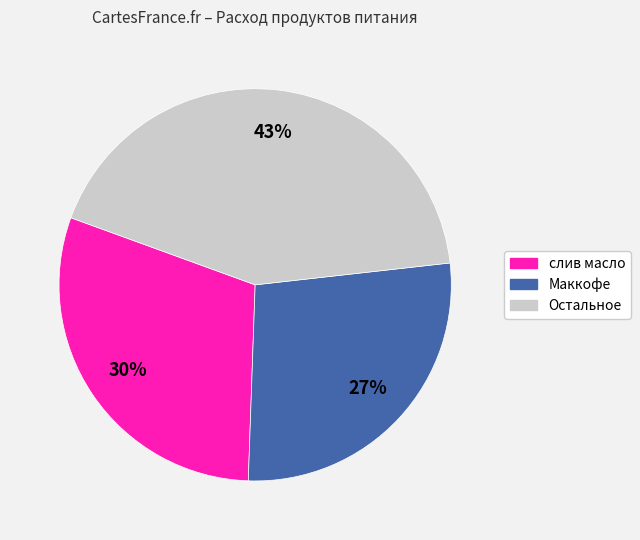

Count the number of slices in the pie.

3